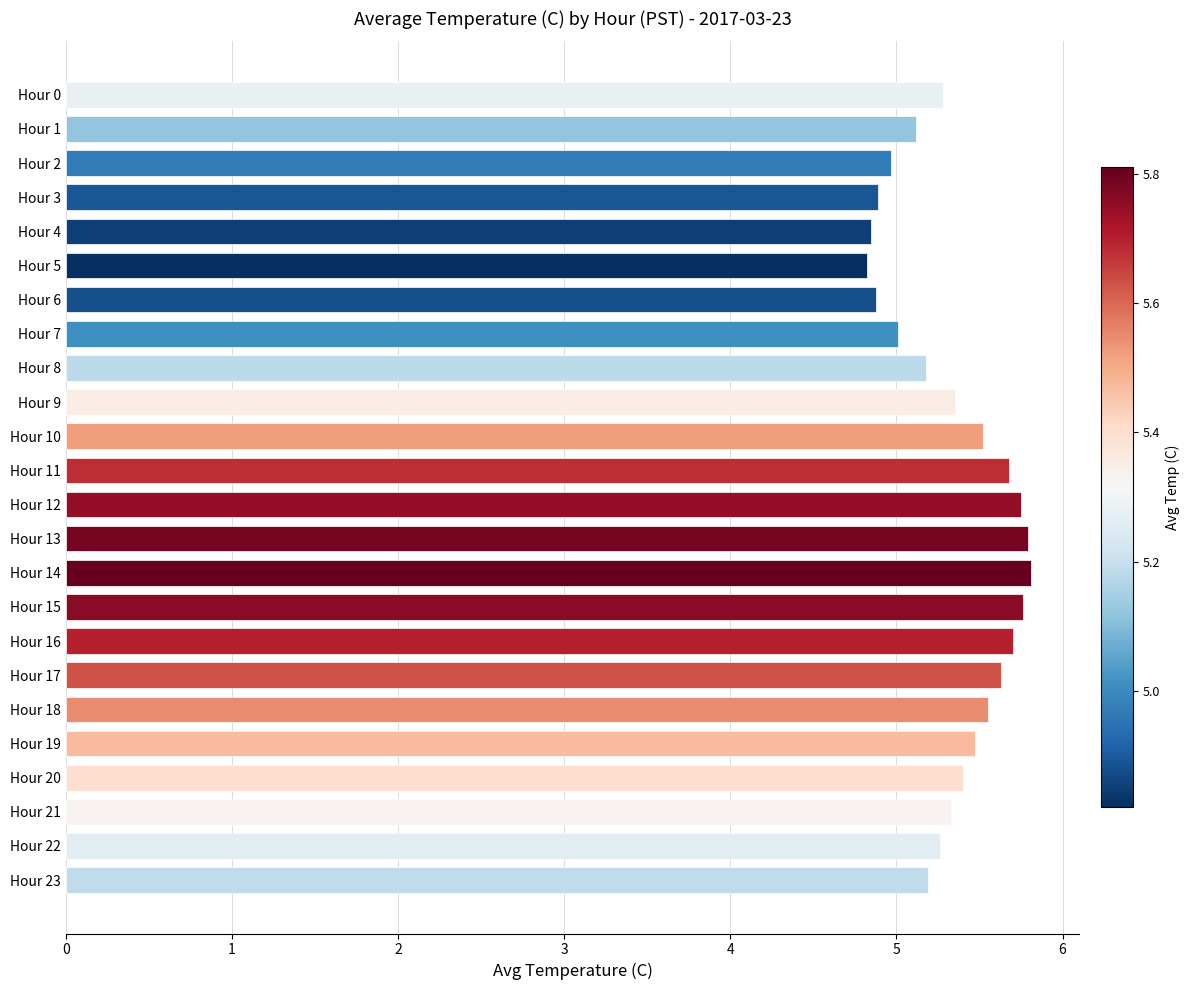

Approximately how many times larger is the value at Hour 1 compared to Hour 9?

1.0